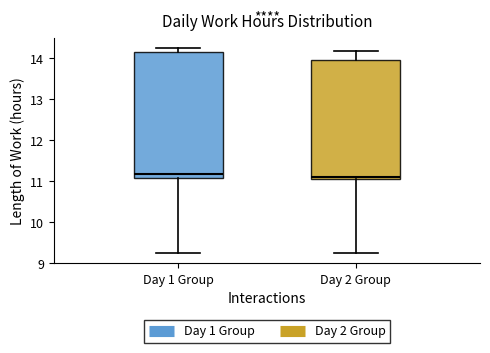

Reading left to right, read every box against the y-axis: the position of its median line, the range the box covers, and the ends of its whiskers. The values are not printed on the chart, so give them approximately, as read against the axis.

Day 1 Group: median 11.2, box 11.1 to 14.2, whiskers 9.2 to 14.3
Day 2 Group: median 11.1 (just above the box's lower edge), box 11.1 to 14.0, whiskers 9.2 to 14.2